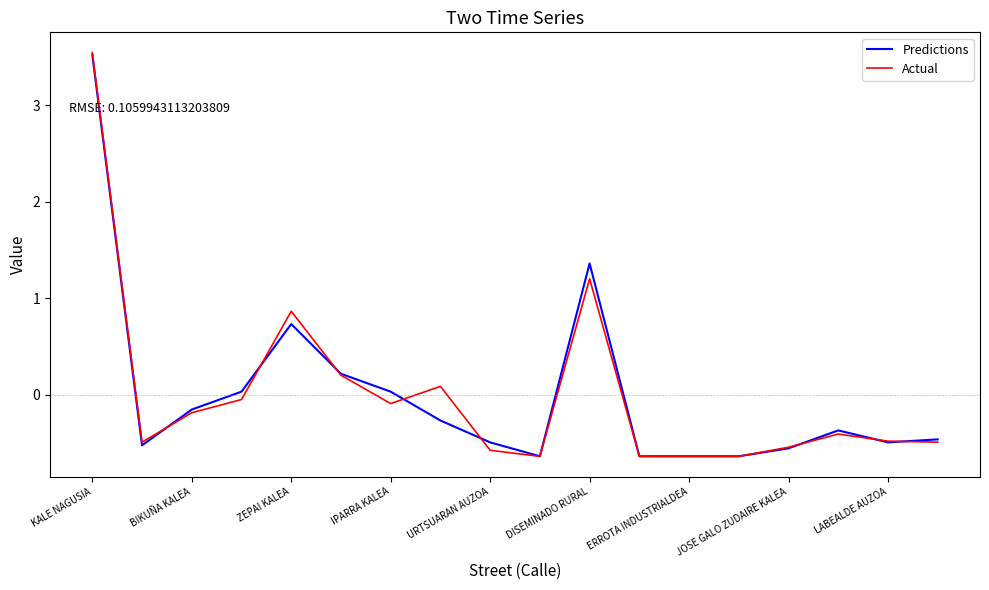

What is the greatest value displayed?

3.5